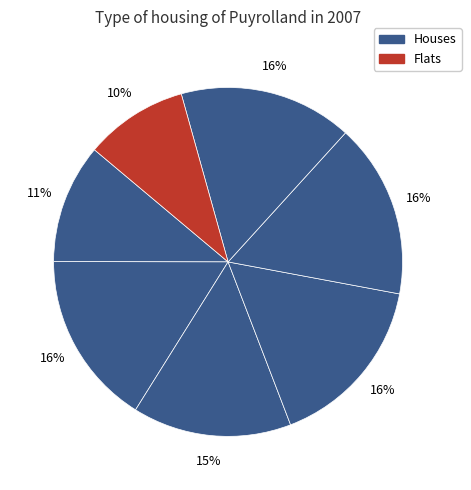

Rank the categories by value from lowest to highest.

7, 1, 3, 6, 2, 5, 4